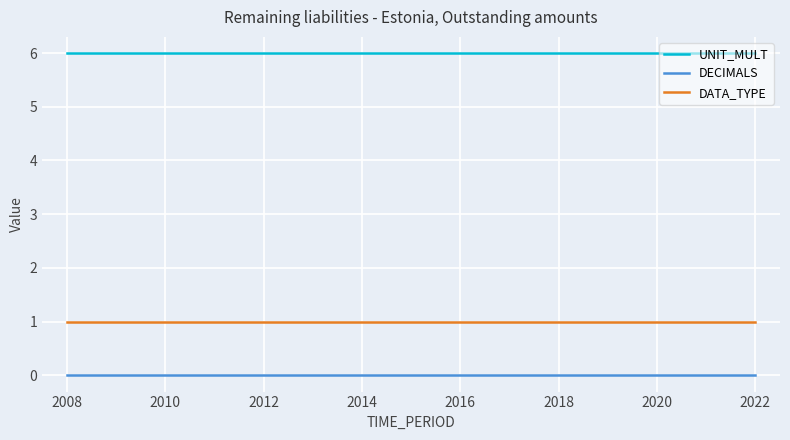

How many series are shown in this chart?

3